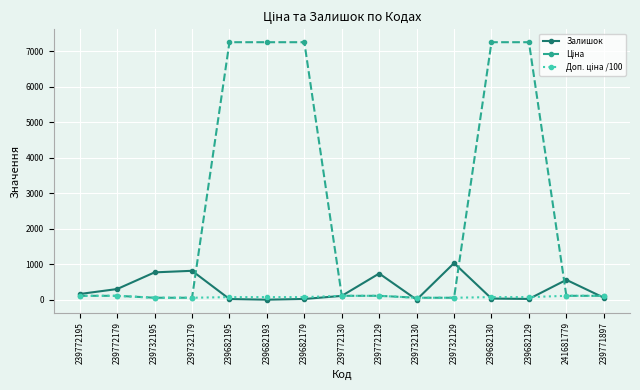

What is the maximum value shown in the chart?

7258.9